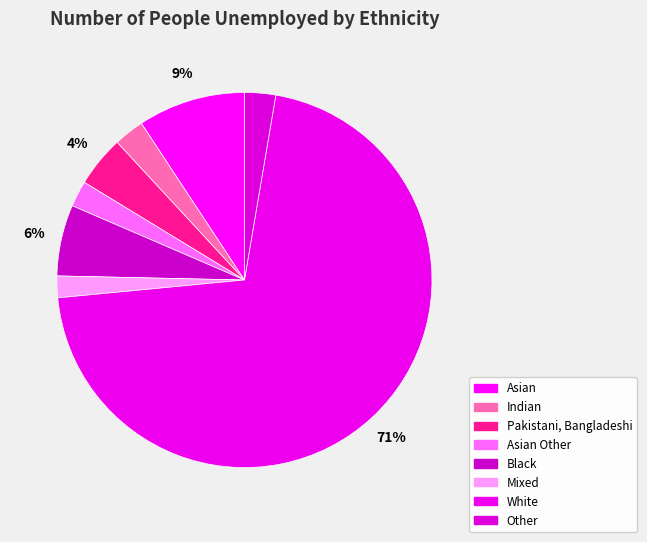

The Asian slice represents 9% of the pie. True or false?

True